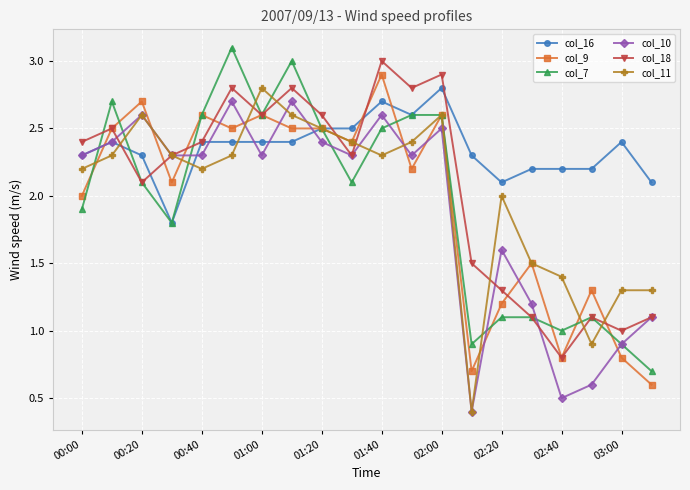

What is the value of the col_9 point at the 2nd from the left?

2.5